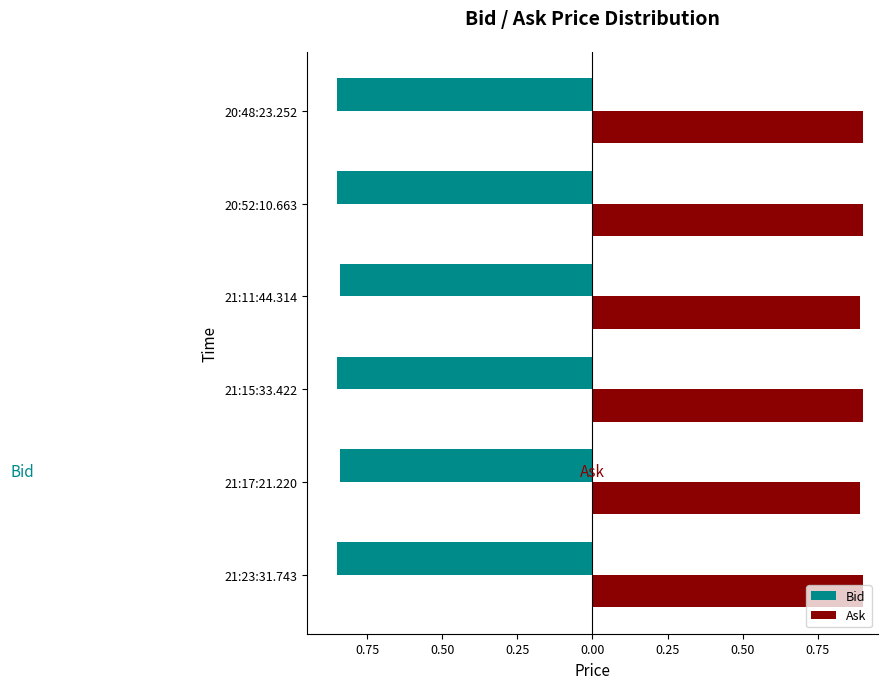

Which series has the largest range (max minus min)?

Bid